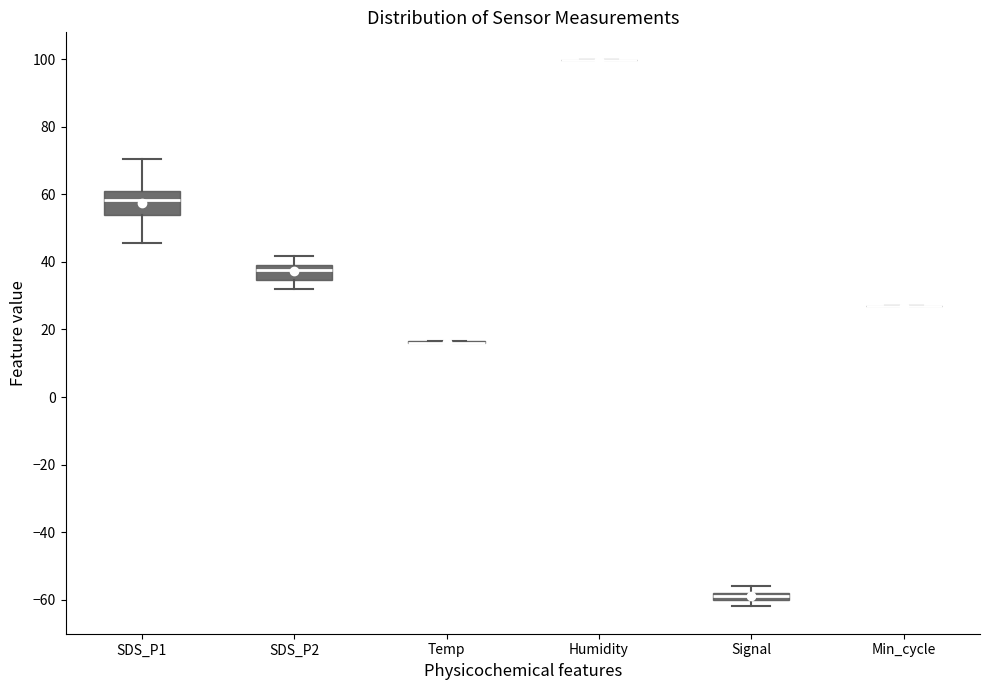

Comparing the boxes themselves (not the whiskers), which one is the tallest?

SDS_P1